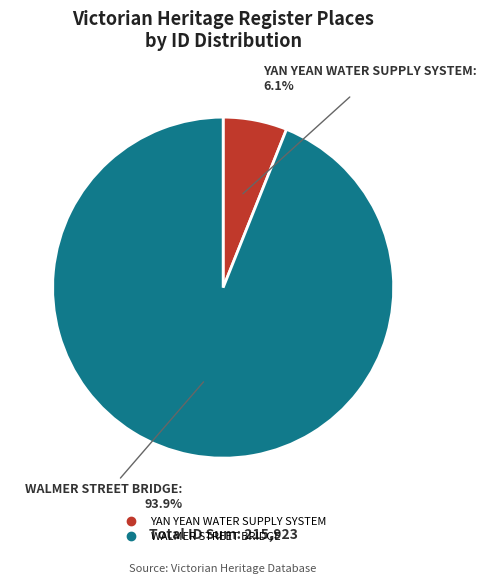

To the nearest percent, what is the difference between the WALMER STREET BRIDGE and YAN YEAN WATER SUPPLY SYSTEM slice percentages?

88%